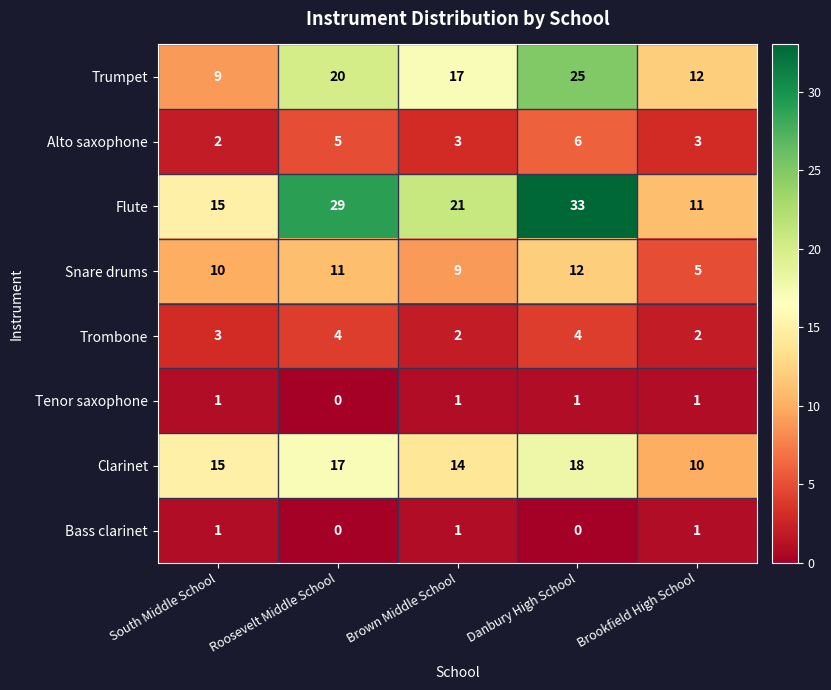

How many data points does each series have?

5